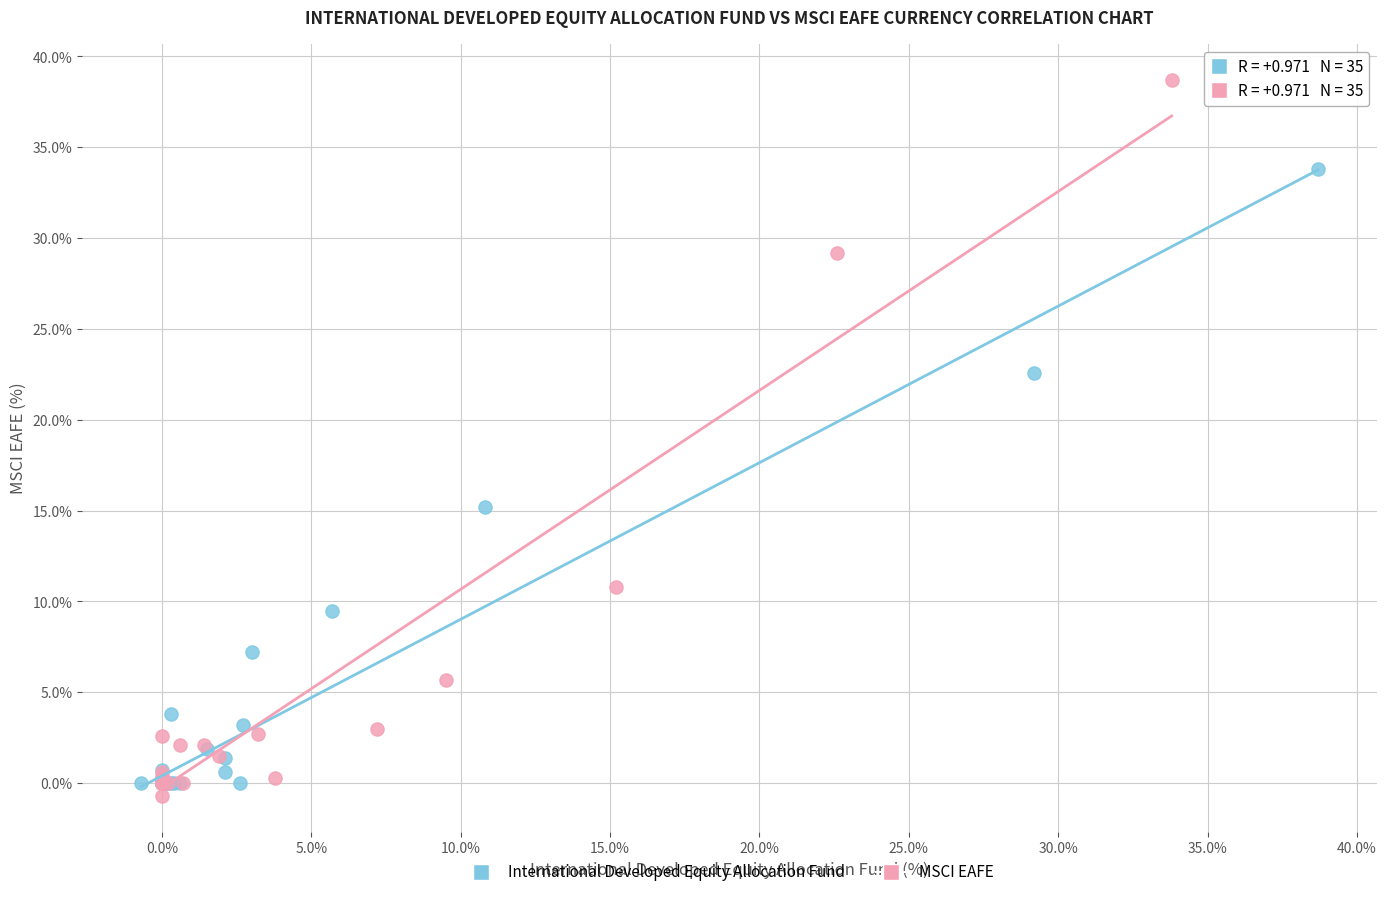

Which series has the widest spread of Y values?

MSCI EAFE